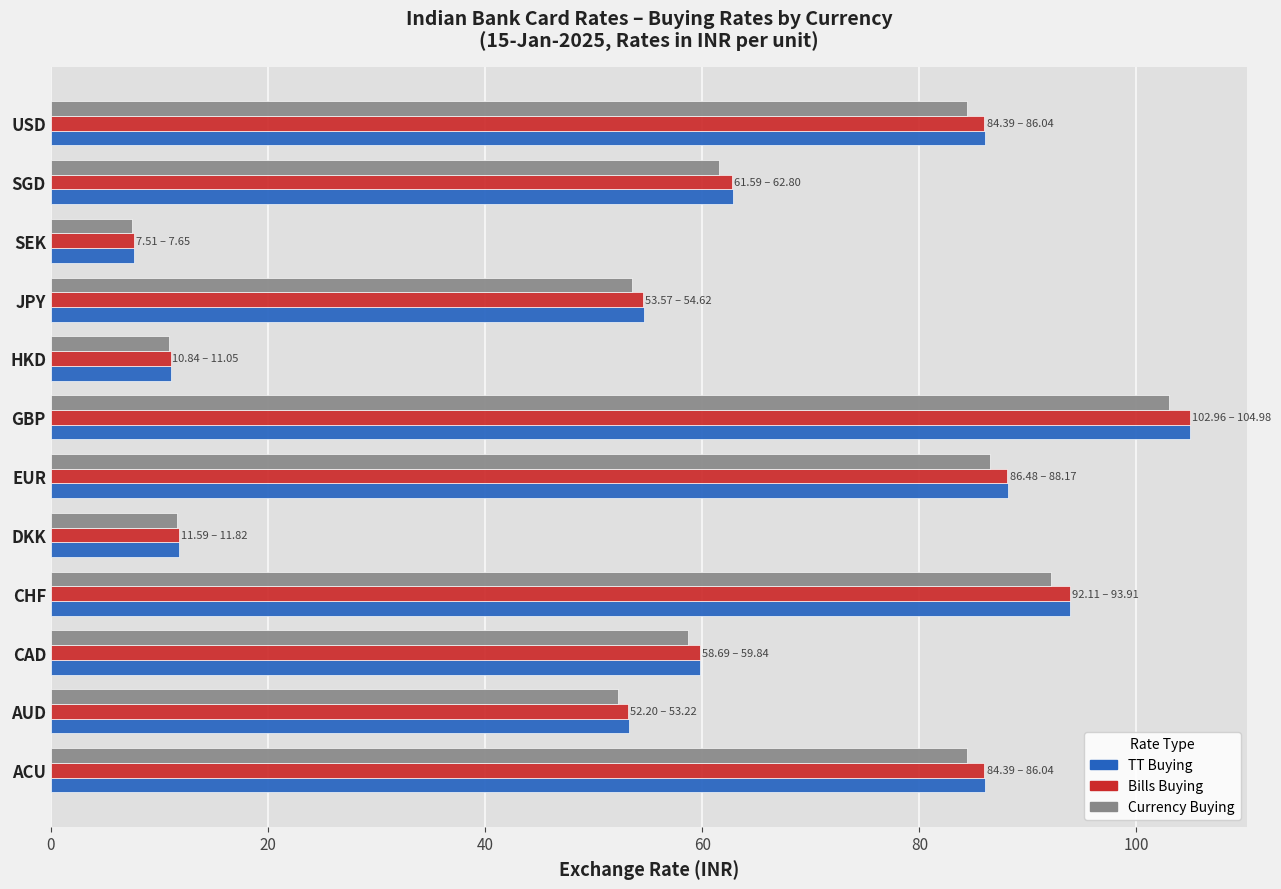

The value of TT Buying at GBP is 181.1. True or false?

False